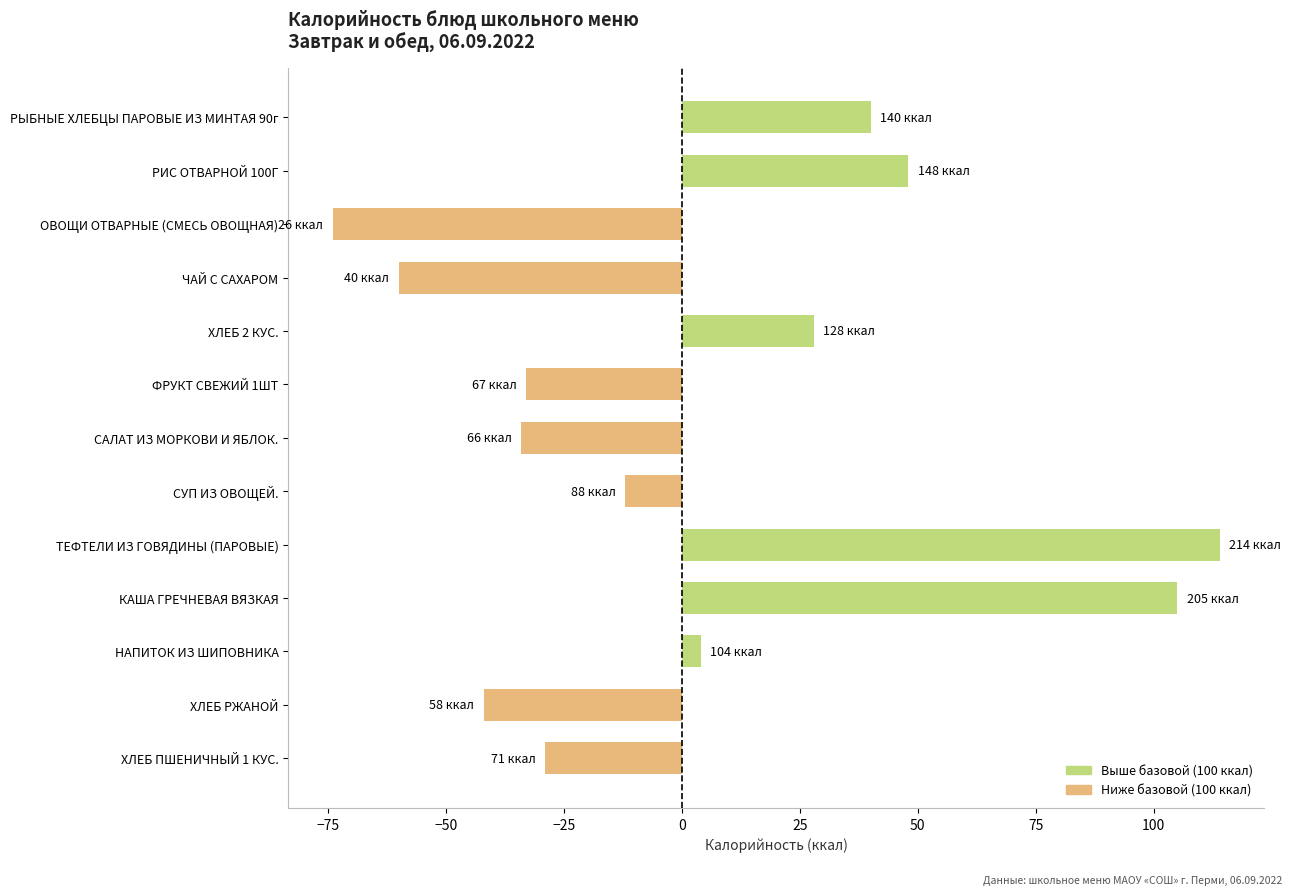

What position from the top is КАША ГРЕЧНЕВАЯ ВЯЗКАЯ?

10